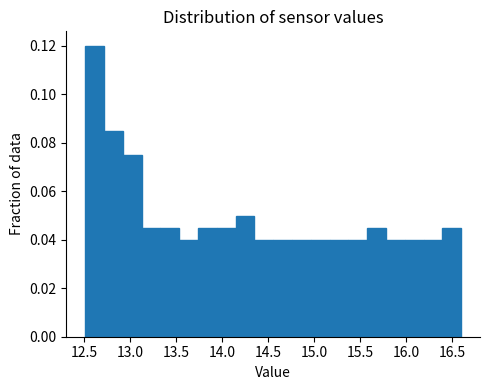

Which range on the x-axis has the tallest bar?

12.50 to 12.70